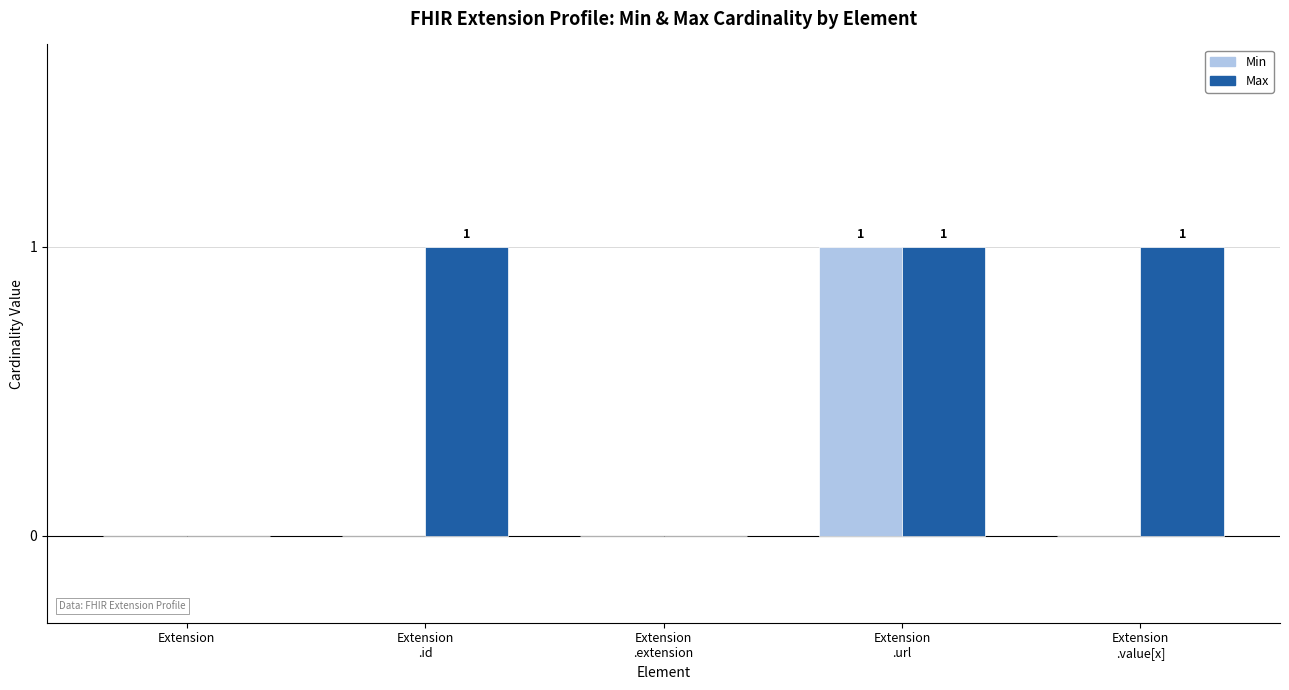

How many data points does each series have?

5